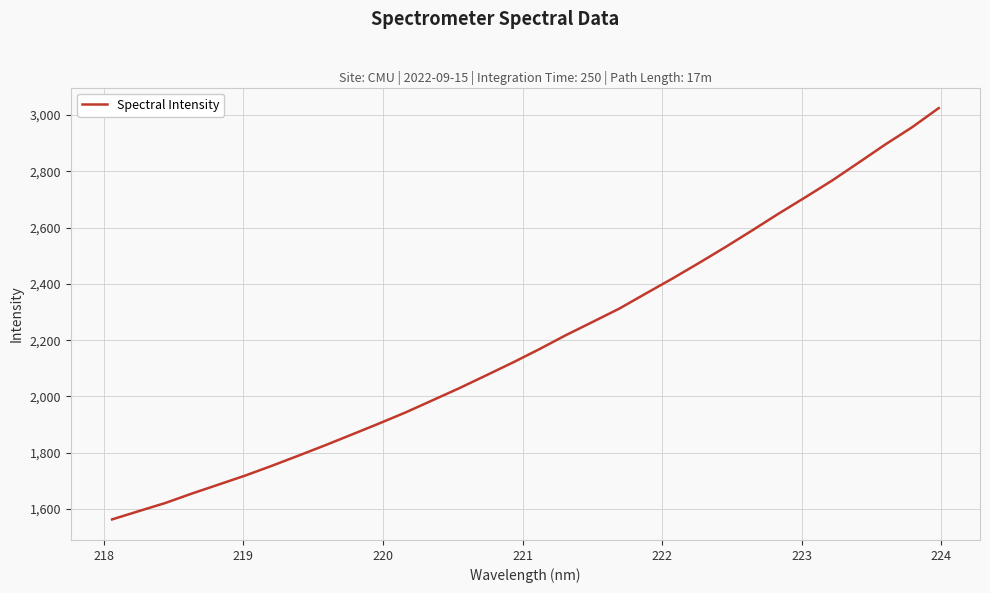

What is the difference between the maximum and minimum values?

1460.5